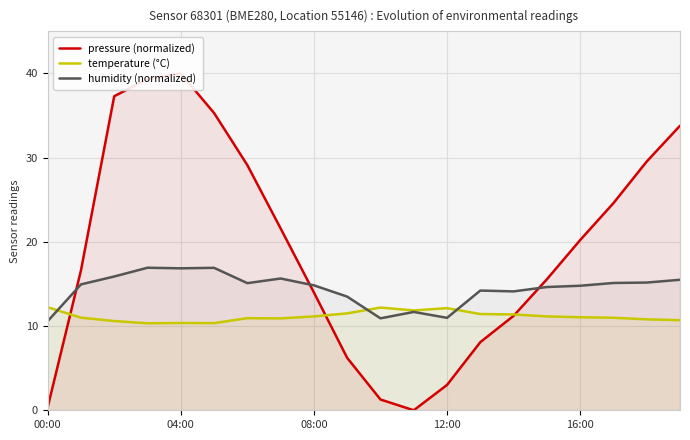

What is the maximum value for humidity (normalized)?

16.9